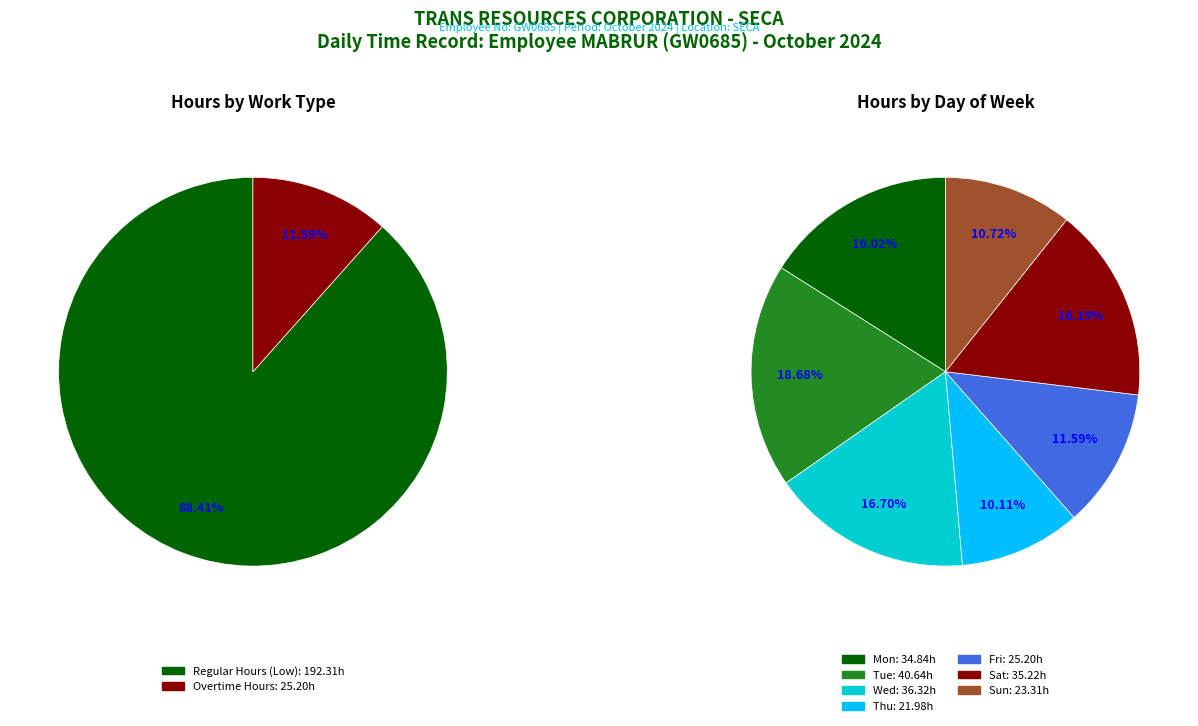

Does 7-Mon represent more than half of the total?

No